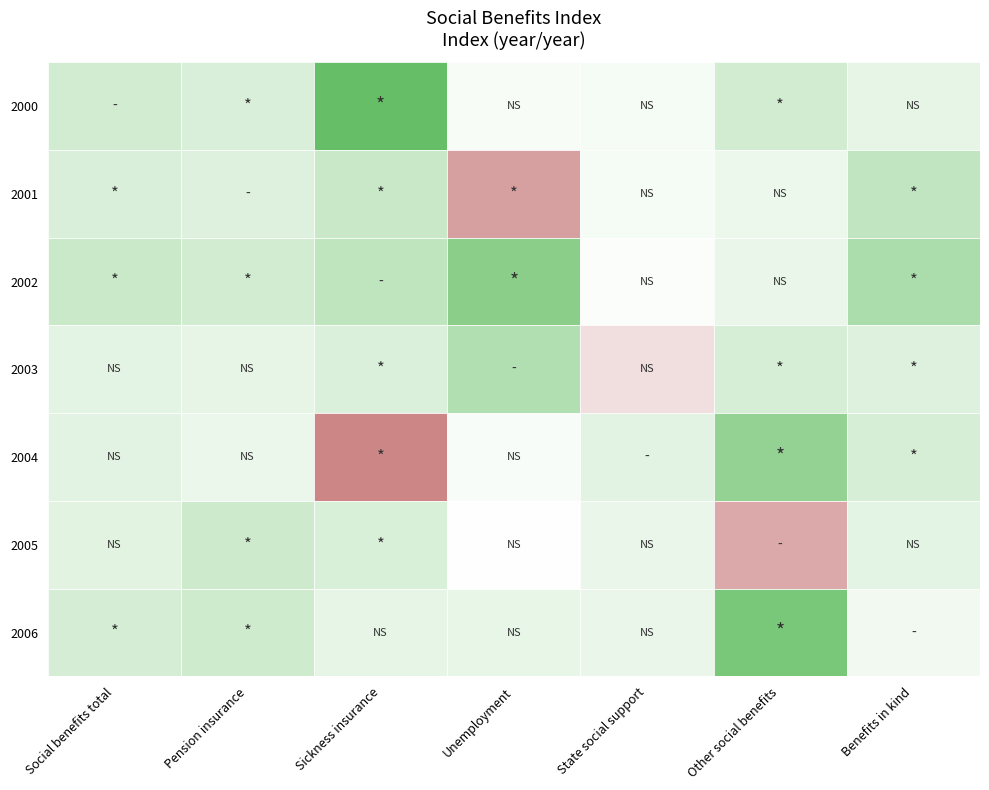

Is it true that 2000 equals 63.2 at Benefits in kind?

False